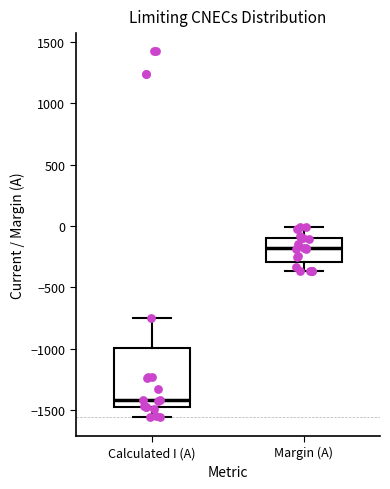

Reading left to right, read every box against the y-axis: the position of its median line, the range the box covers, and the ends of its whiskers. The values are not printed on the chart, so give them approximately, as read against the axis.

Calculated I (A): median -1400, box -1450 to -1000, whiskers -1550 to -750
Margin (A): median -200, box -300 to -100, whiskers -350 to 0